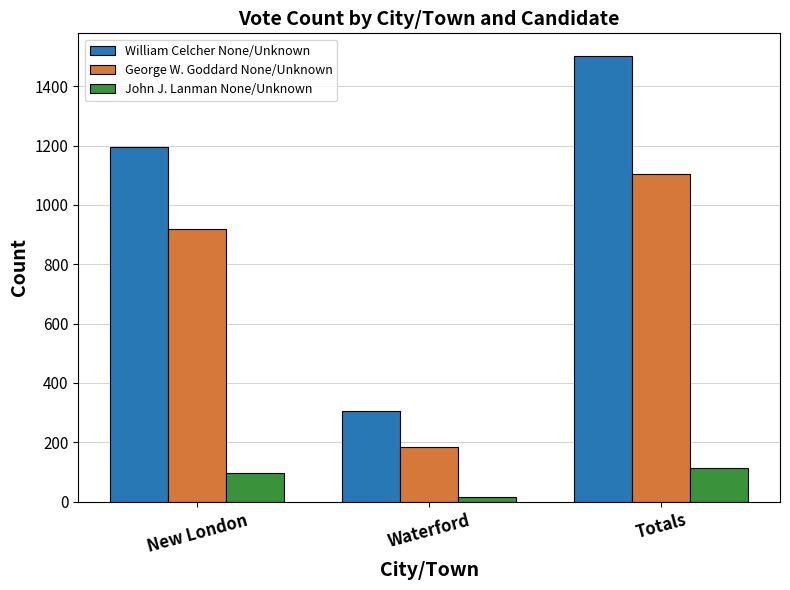

Which category has the highest value across all series?

Totals